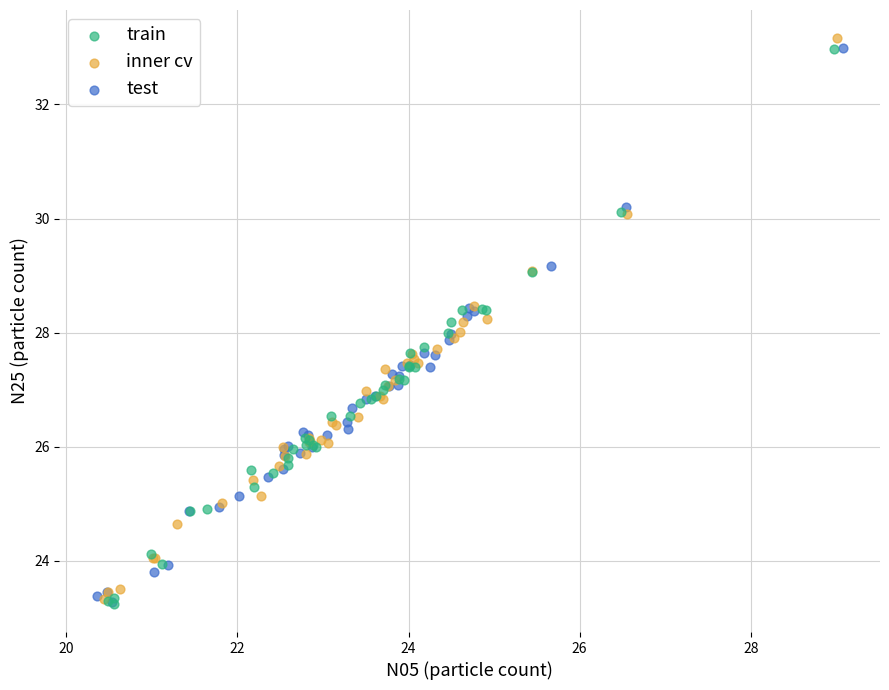

What are all the series names shown in the legend?

train, inner cv, test